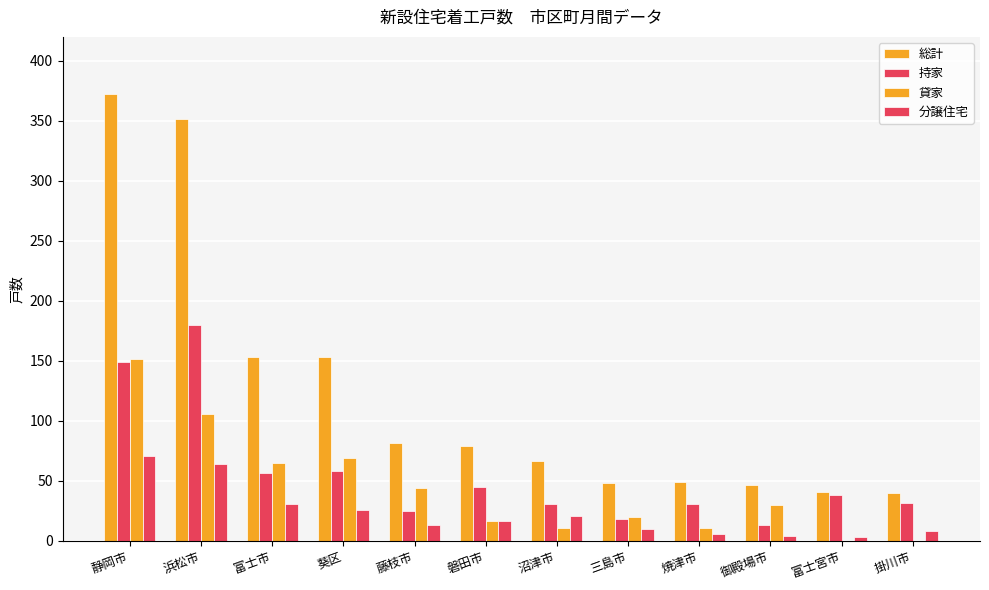

Are the bars grouped side by side (vs. stacked)?

Yes